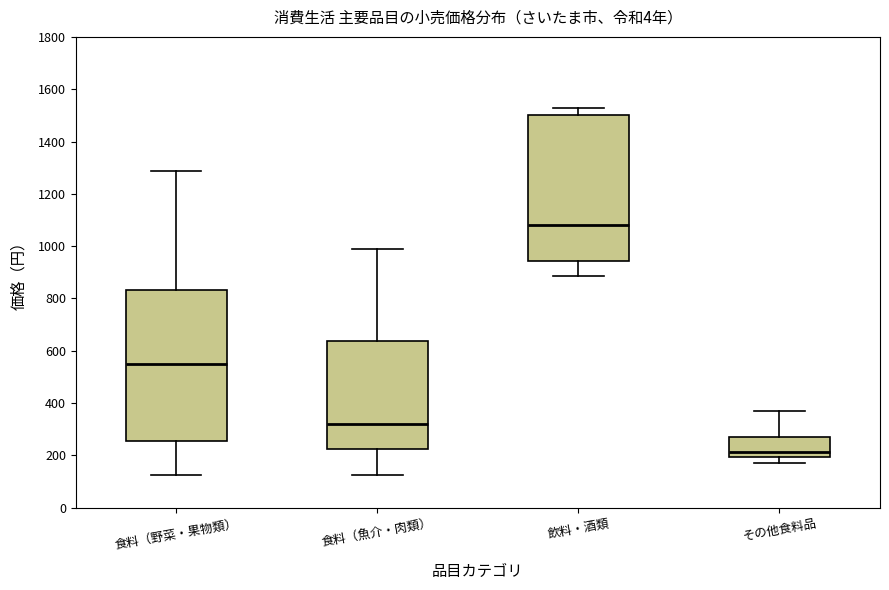

Comparing the boxes themselves (not the whiskers), which one is the tallest?

食料（野菜・果物類）